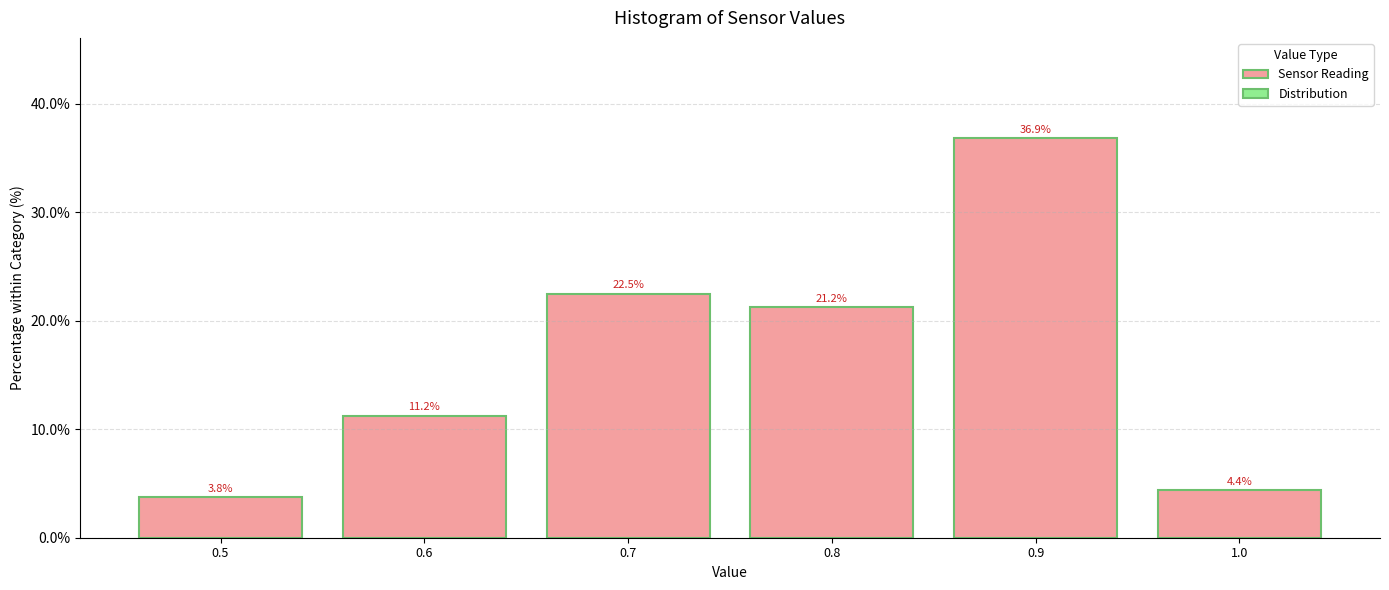

Reading left to right, transcribe this chart: for each bar, give the range it covers on the x-axis and its height.

0.45 to 0.55: 3.8
0.55 to 0.65: 11.2
0.65 to 0.75: 22.5
0.75 to 0.85: 21.2
0.85 to 0.95: 36.9
0.95 to 1.05: 4.4